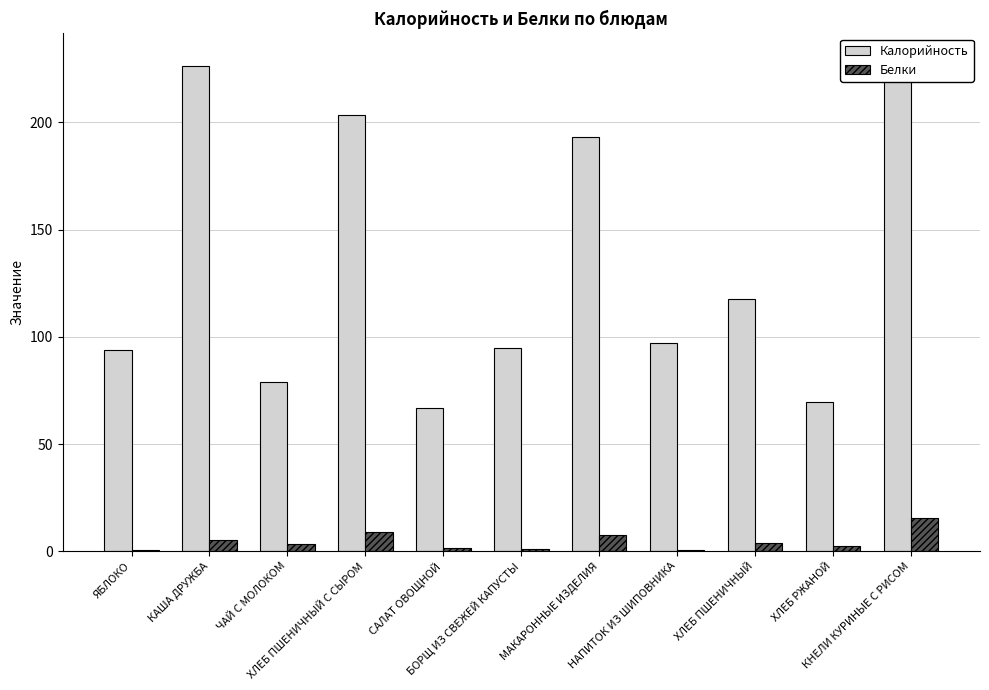

The value of Калорийность at КНЕЛИ КУРИНЫЕ С РИСОМ is 399.2. True or false?

False